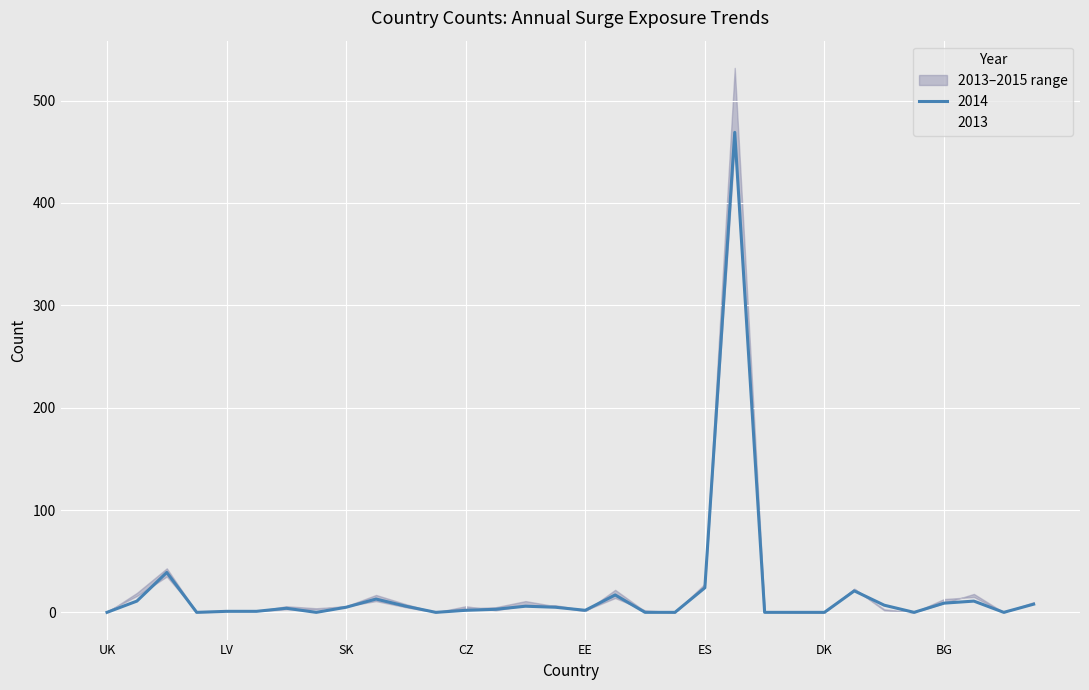

What position from the right is AT?

1